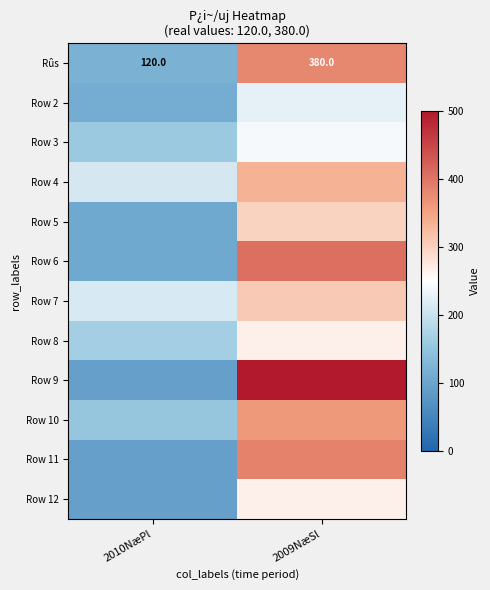

Count the number of data series in this chart.

12